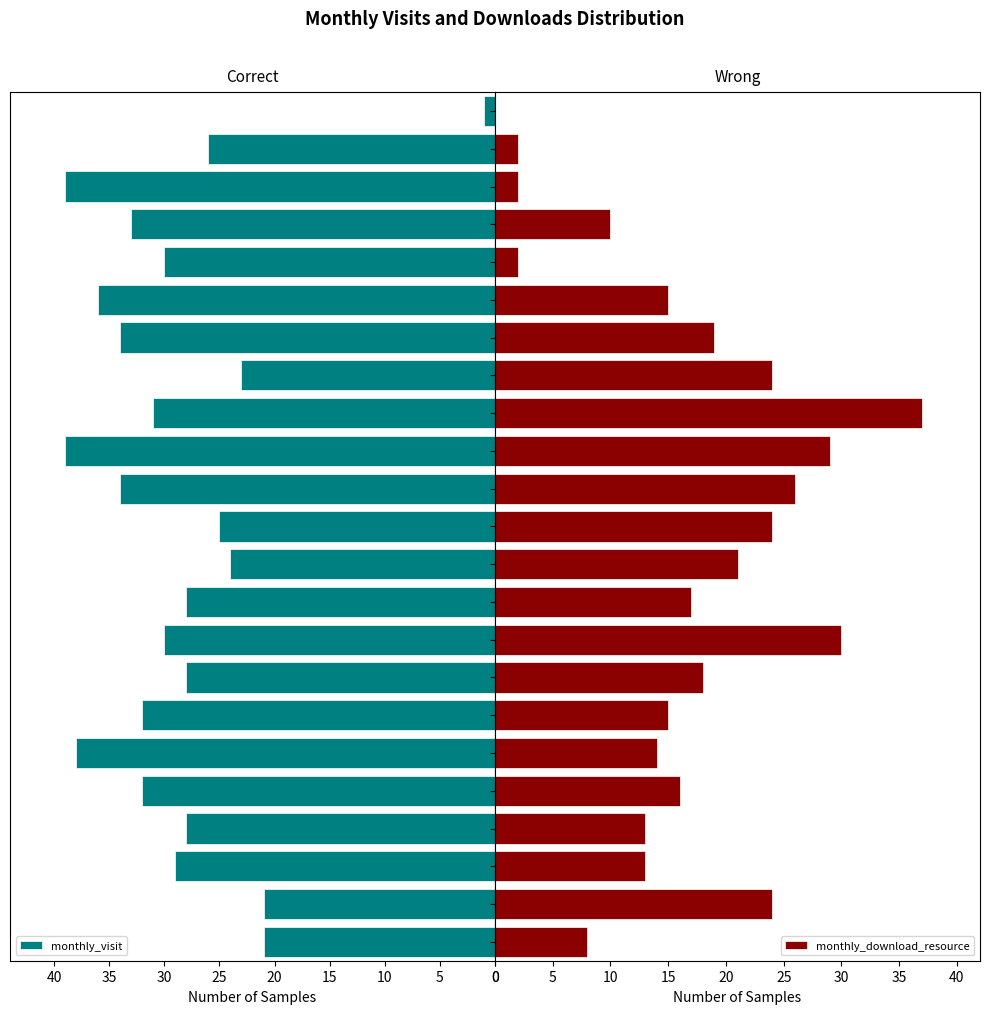

The value of monthly_visit at 2023-08 is 64. True or false?

False